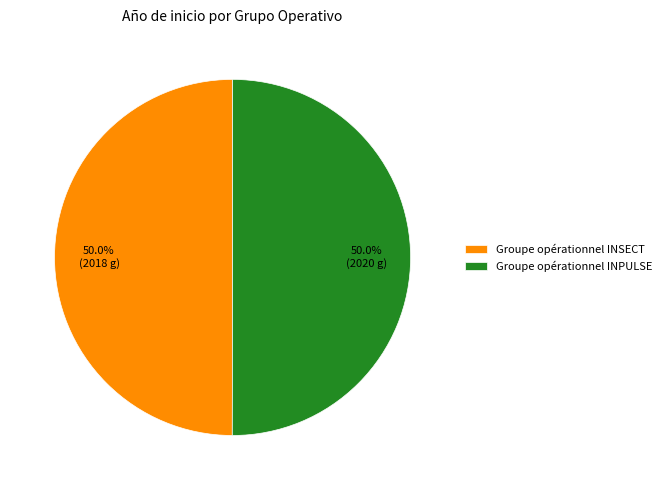

To the nearest percent, what is the average slice percentage?

50%